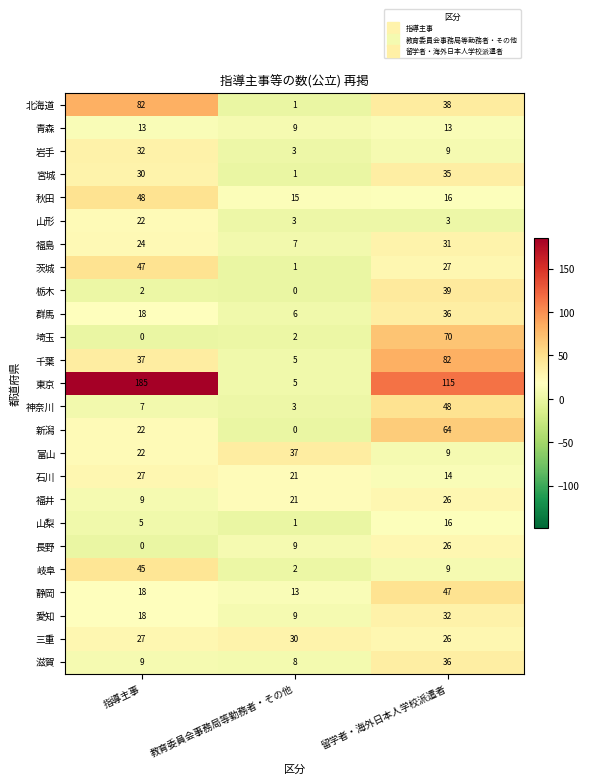

The value of 富山 at 留学者・海外日本人学校派遣者 is 9. True or false?

True